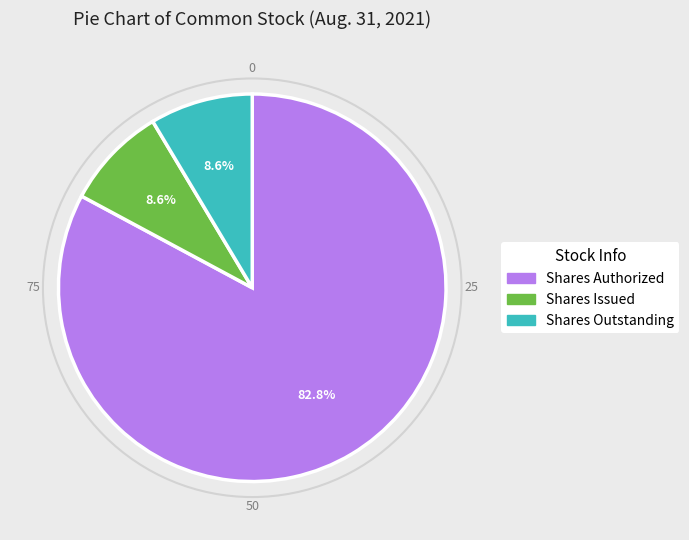

Combined, do Shares Issued and Shares Outstanding account for over 50%?

No